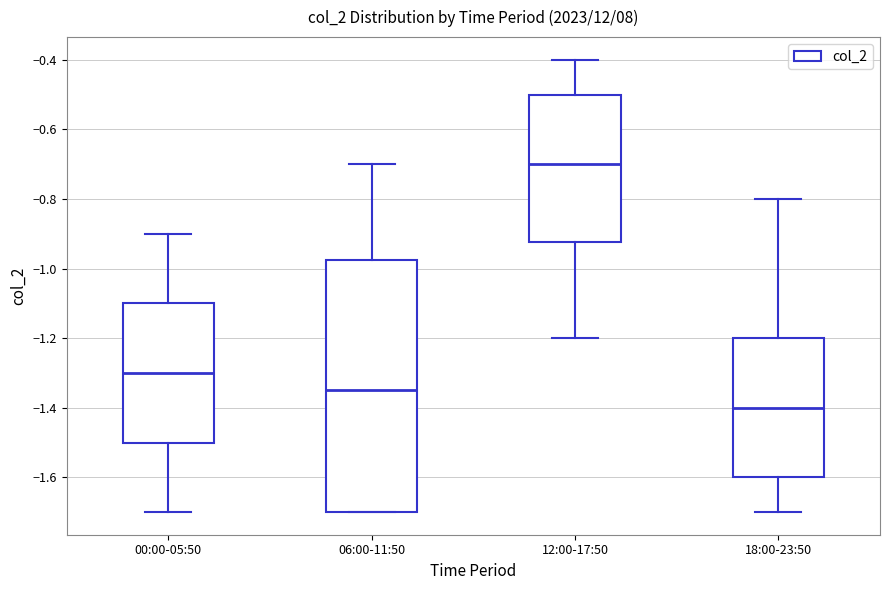

Where does the median line of the box for 06:00-11:50 sit on the y-axis? The values are not printed on the chart, so give them approximately, as read against the axis.

-1.34